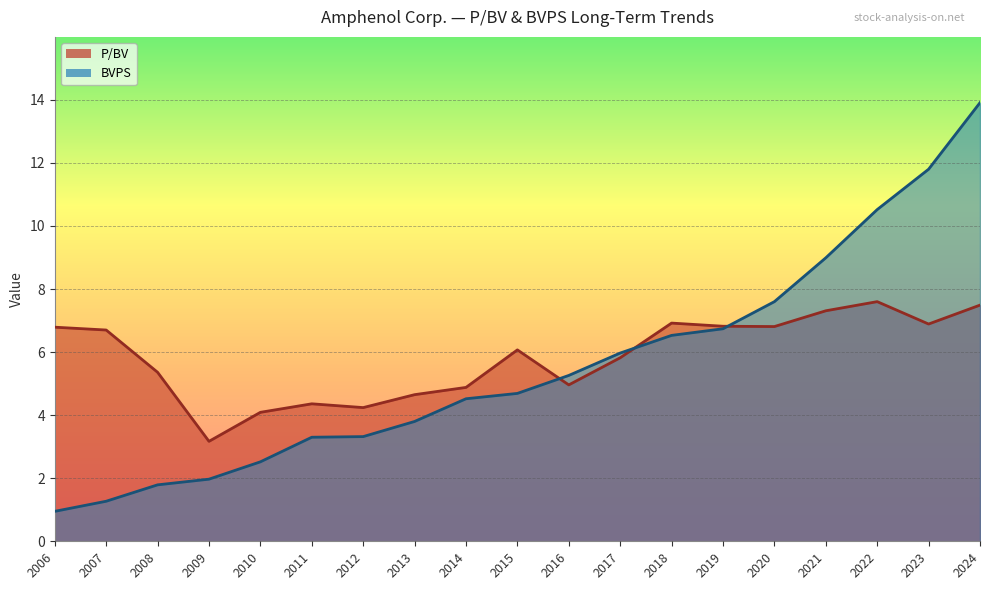

List the series in order of their peak value, highest first.

BVPS, P/BV